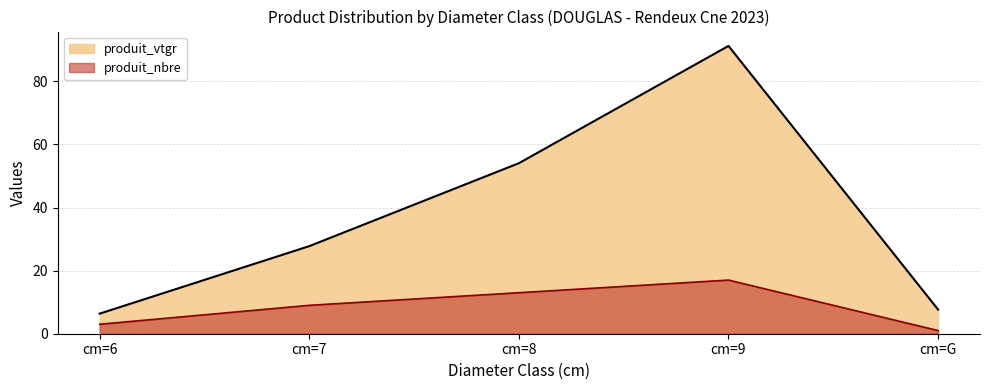

True or false: produit_nbre has more than 1 points higher than both neighbors.

False